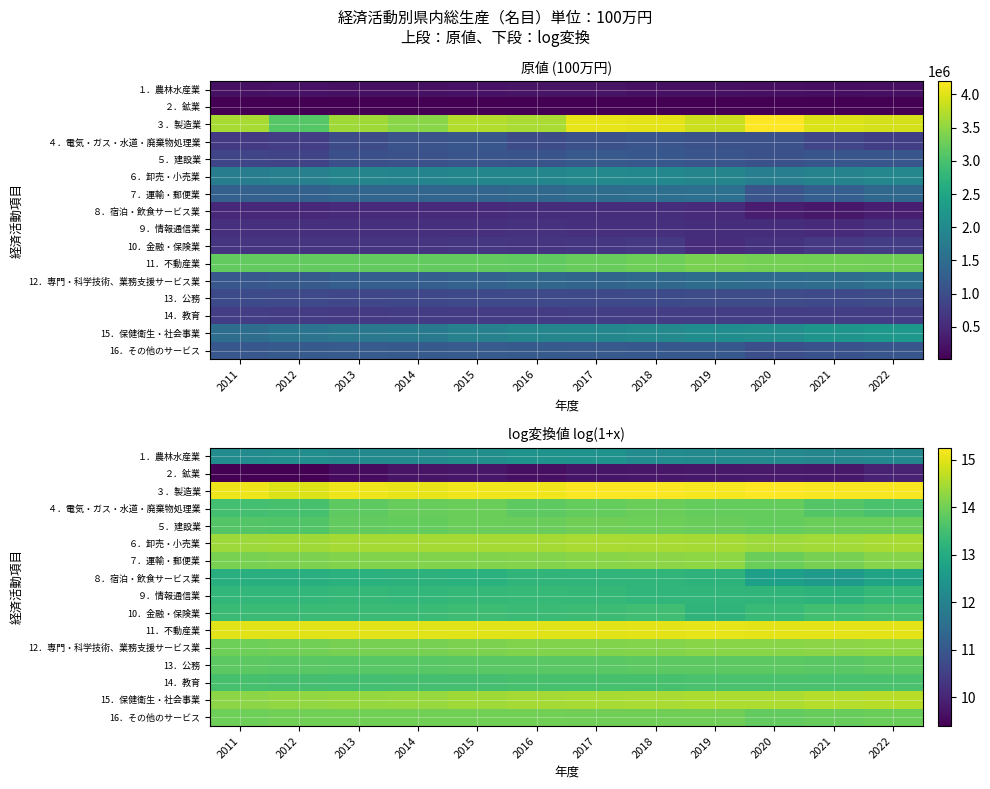

The 14．教育 series shows 9.1 at 2021. True or false?

False